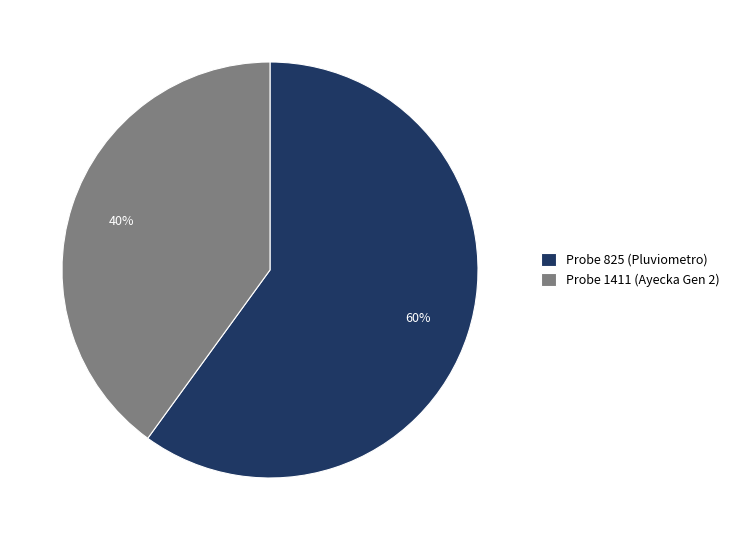

What percentage is the Probe 825 (Pluviometro) slice, to the nearest percent?

60%